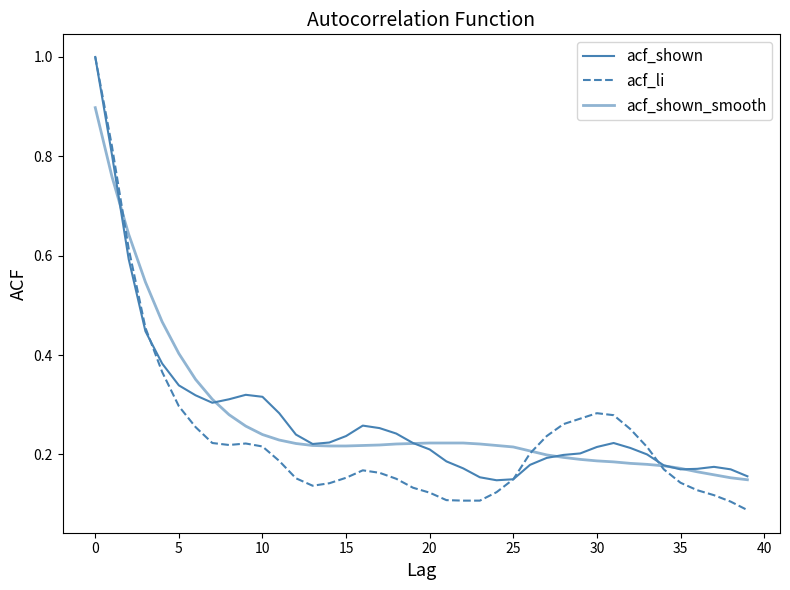

Which category has the lowest value in the acf_shown_smooth series?

39